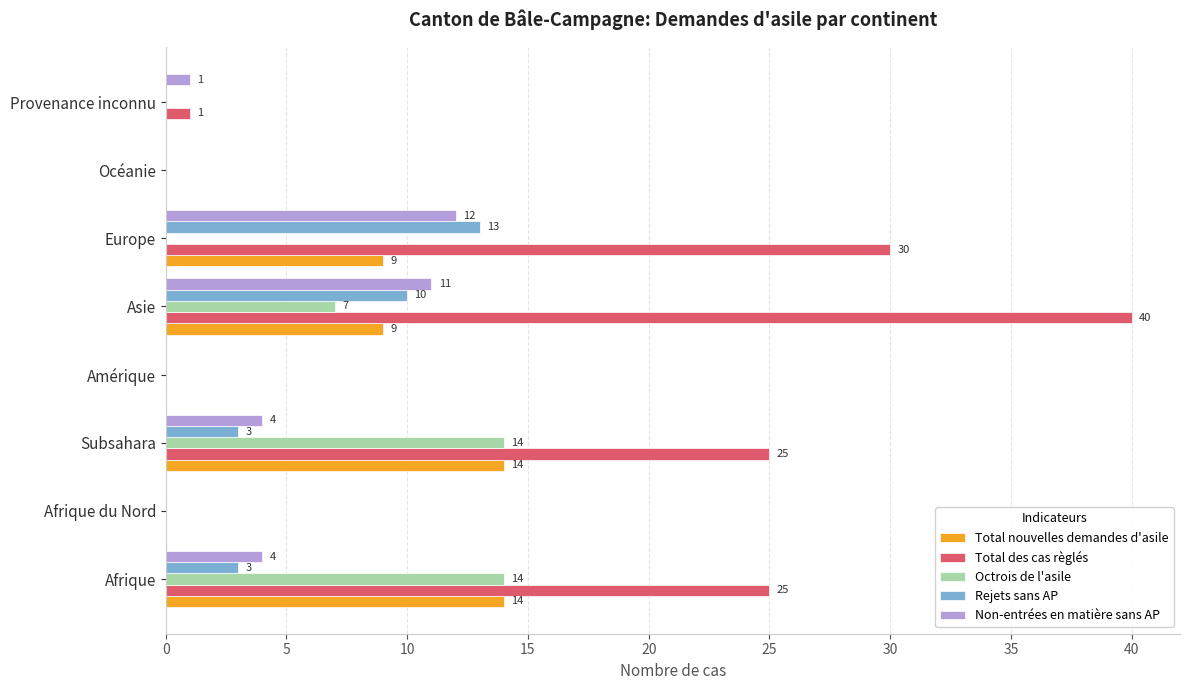

Between Afrique and Provenance inconnu, which series saw the biggest shift?

Total des cas règlés